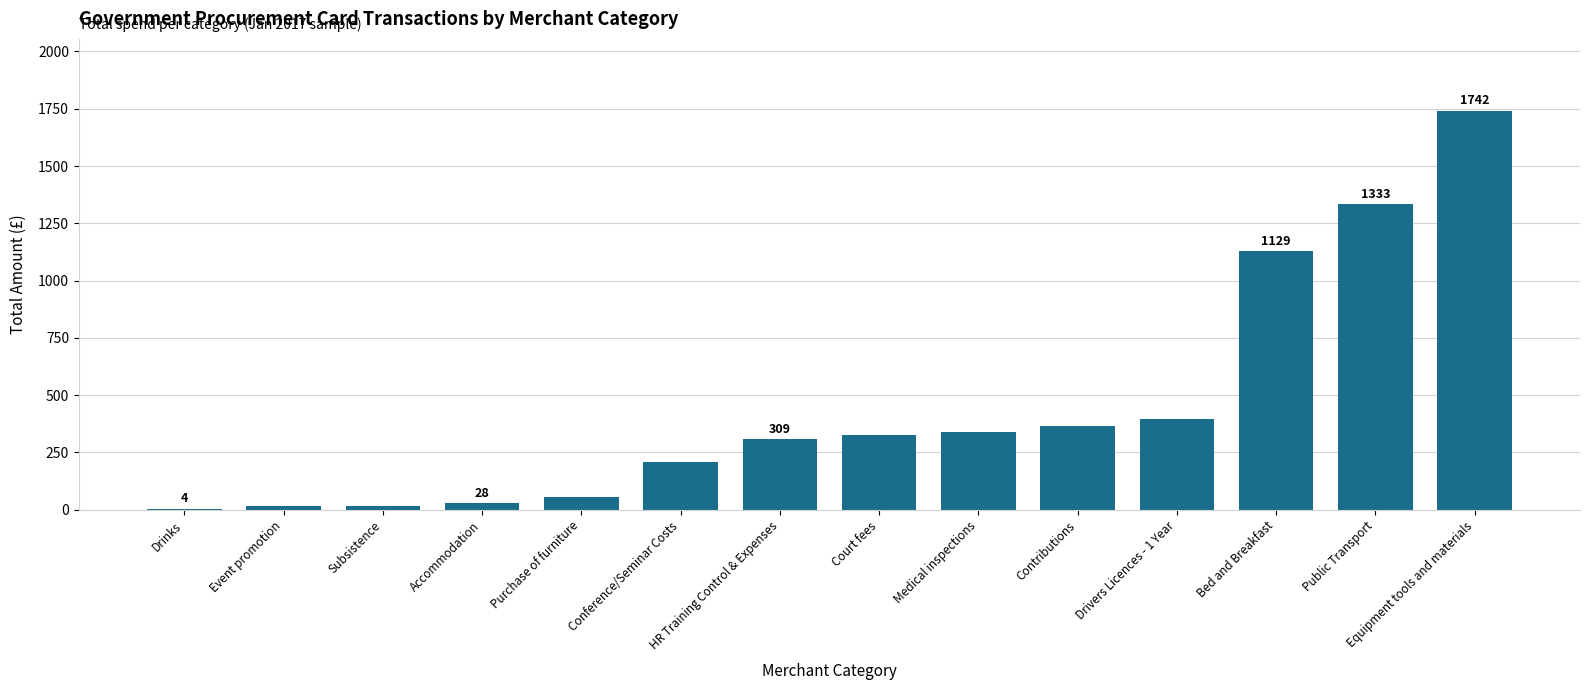

Which category has the highest value across all series?

Equipment tools and materials